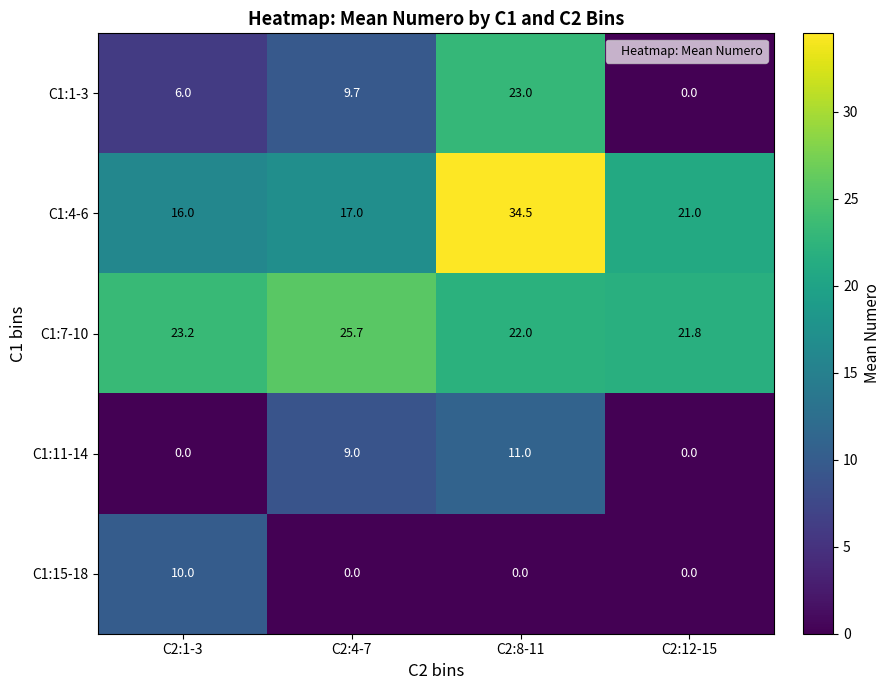

True or false: C1:7-10 has a value of 22.0 at C2:8-11.

True